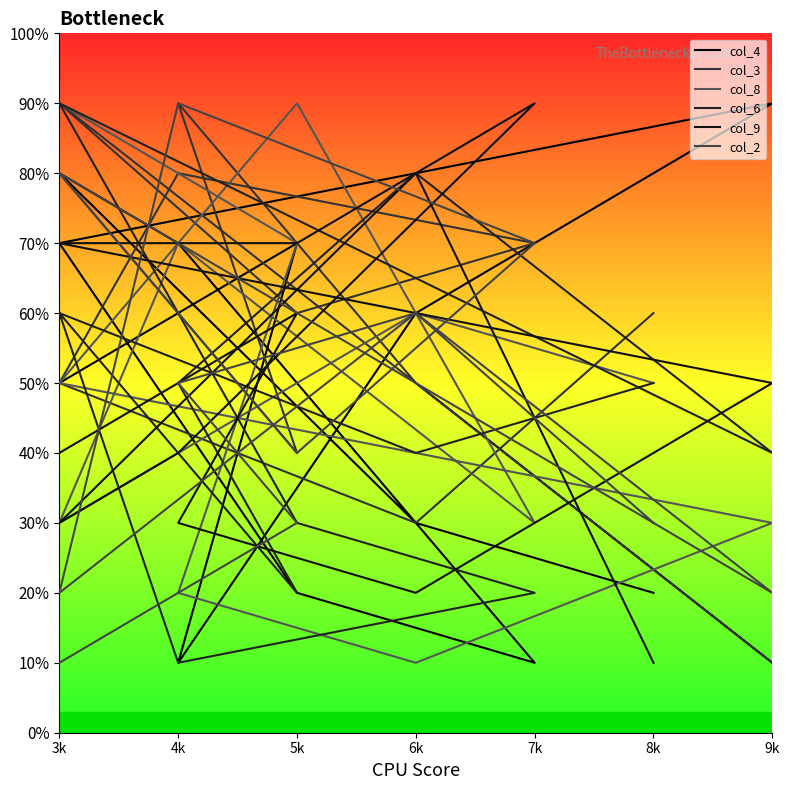

The value of col_3 at 4k is 8. True or false?

True